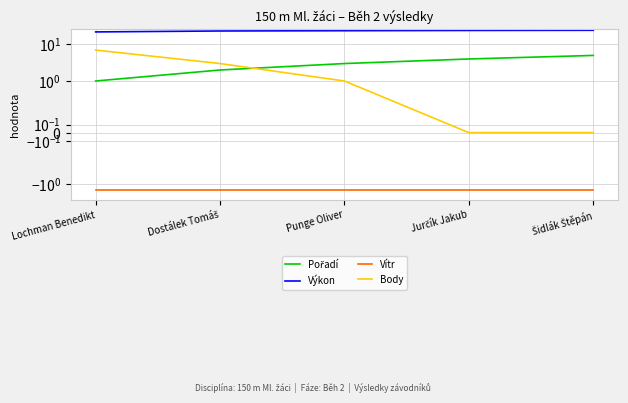

Which category has the highest value in the Výkon series?

Šidlák Štěpán